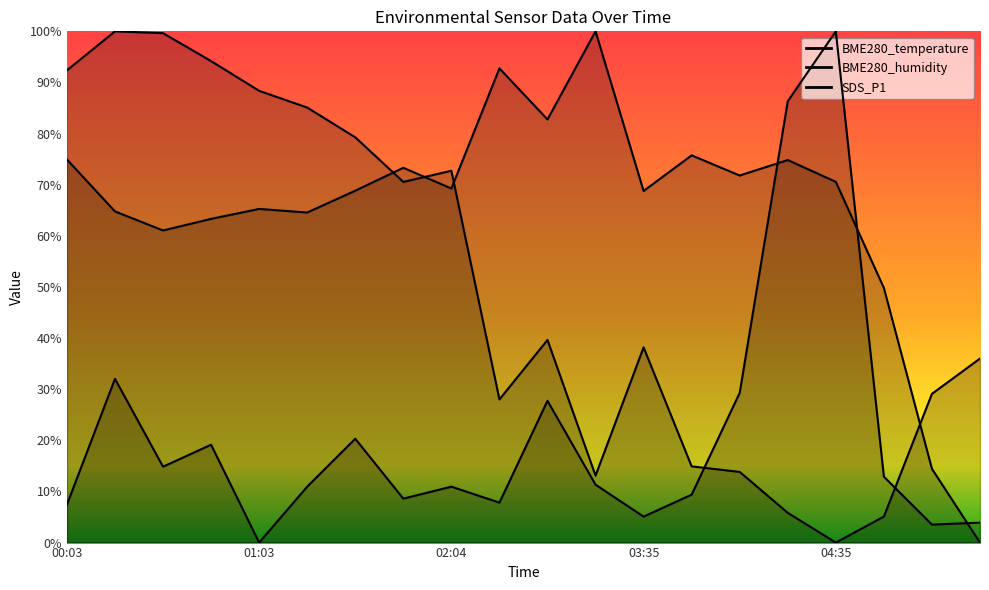

At which category does the chart reach its peak across all series?

04:35